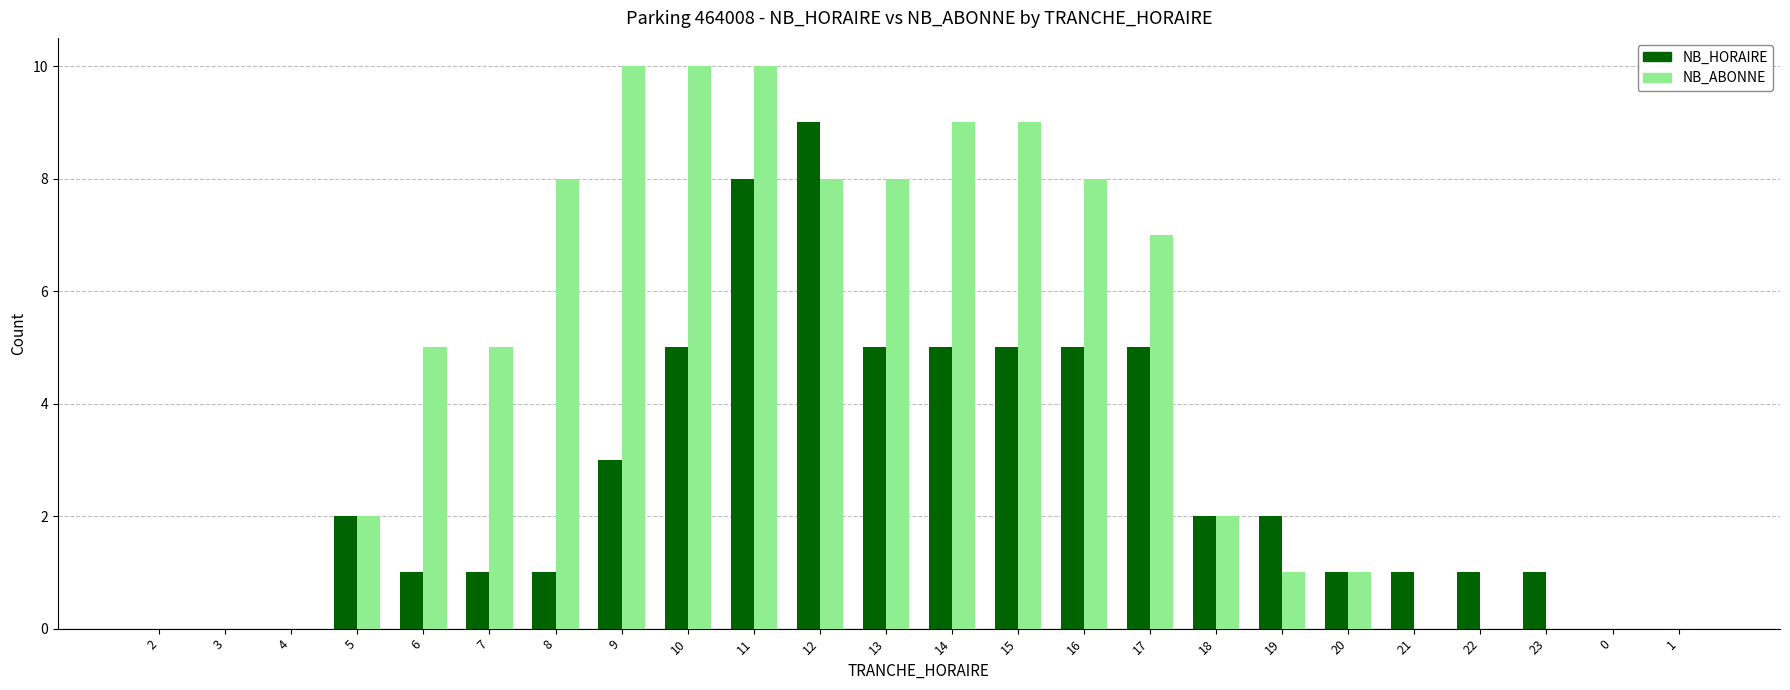

How many groups of bars are there?

24